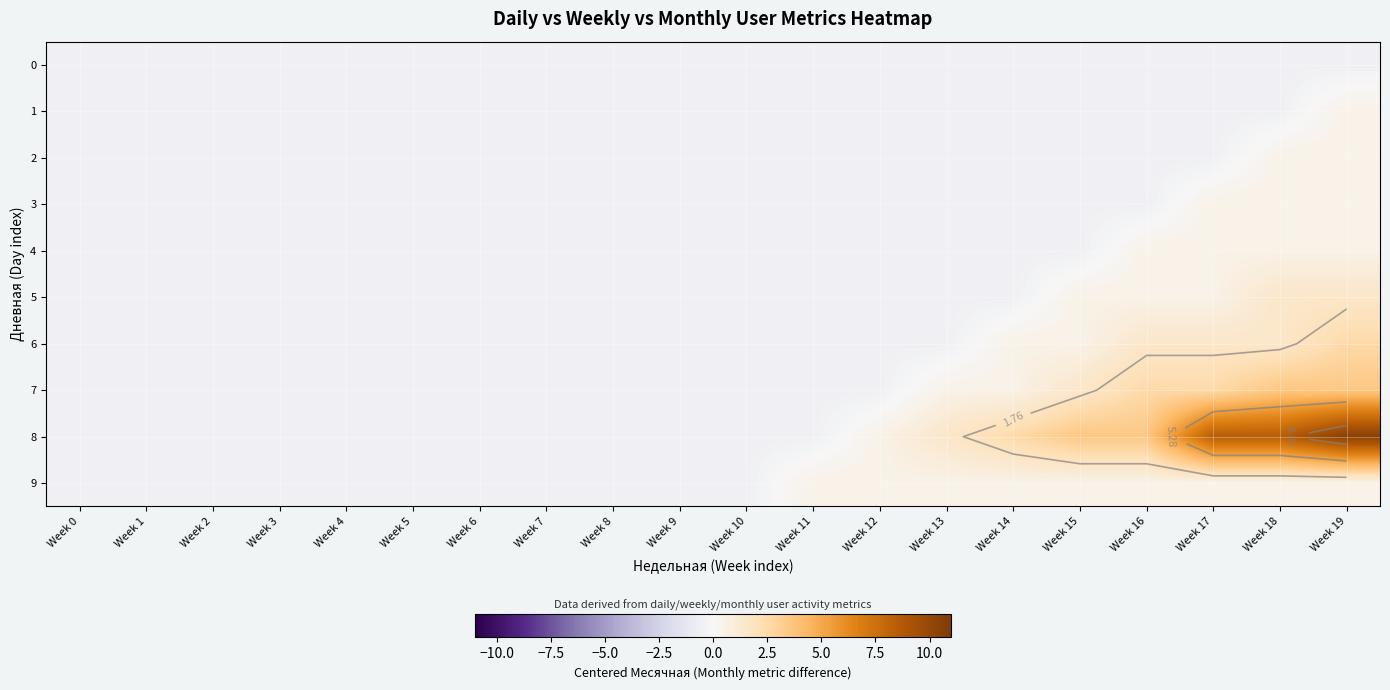

How many categories are shown in the chart?

20